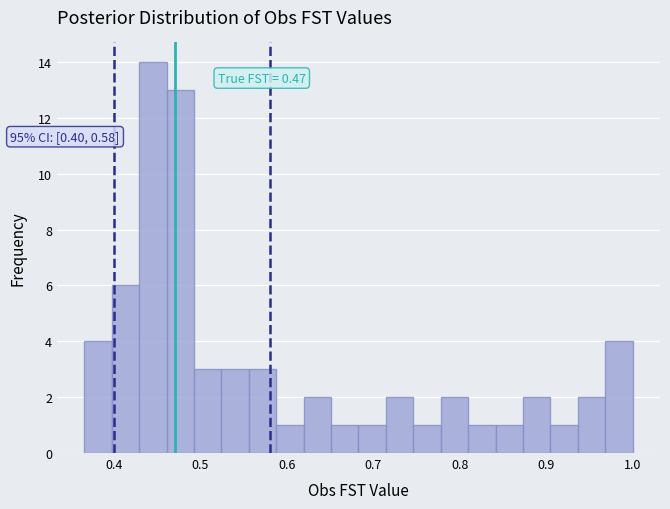

Around what value on the x-axis is the tallest bar? Give the approximate position of its centre, as read against the axis.

0.44